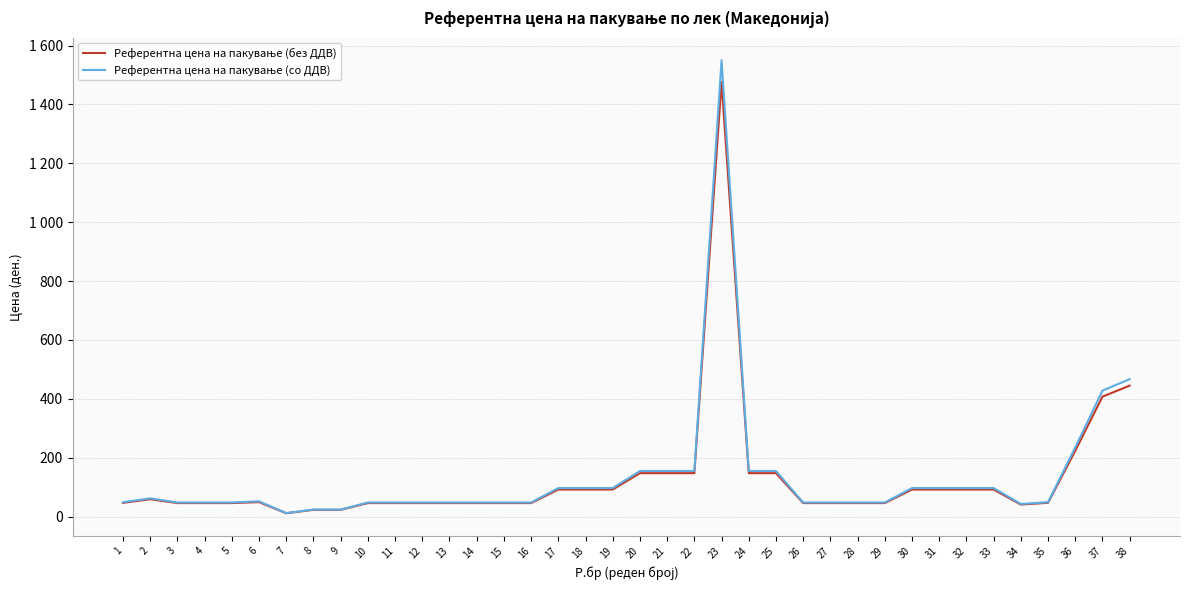

What is the sum of the Референтна цена на пакување (со ДДВ) values at 36 and 15?

283.0